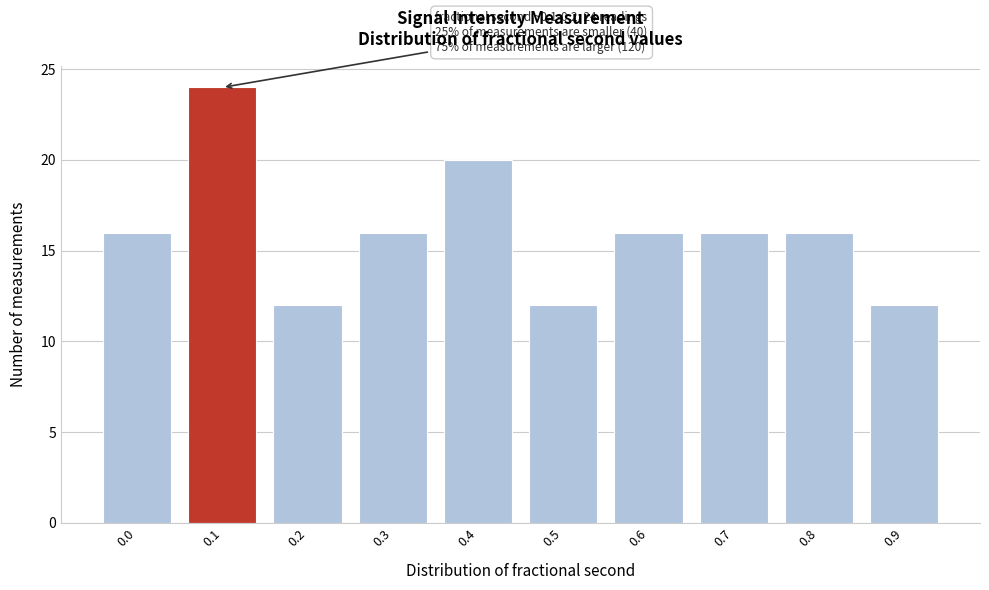

Reading left to right, transcribe all the data shown in this chart.

16	24	12	16	20	12	16	16	16	12